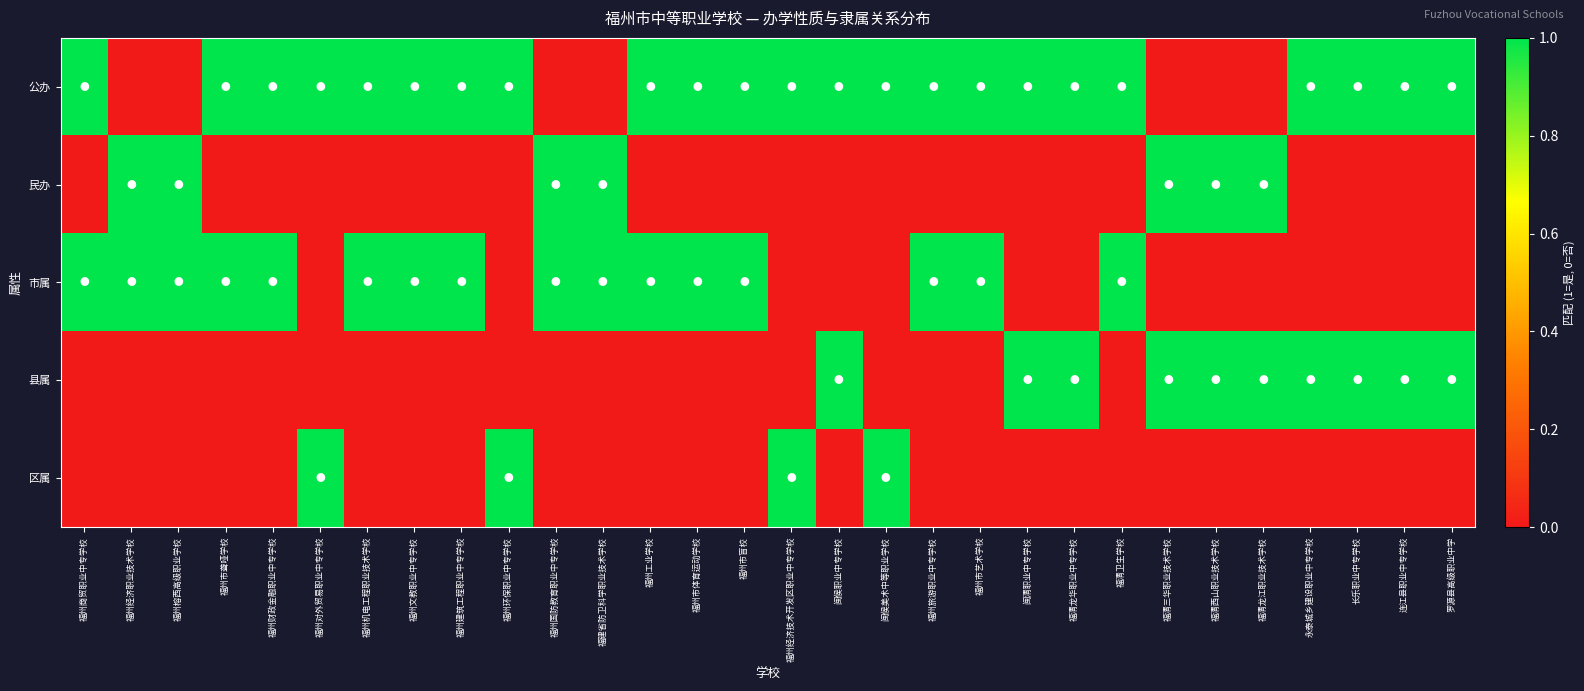

Rank the series by their average value, from highest to lowest.

公办, 市属, 县属, 民办, 区属